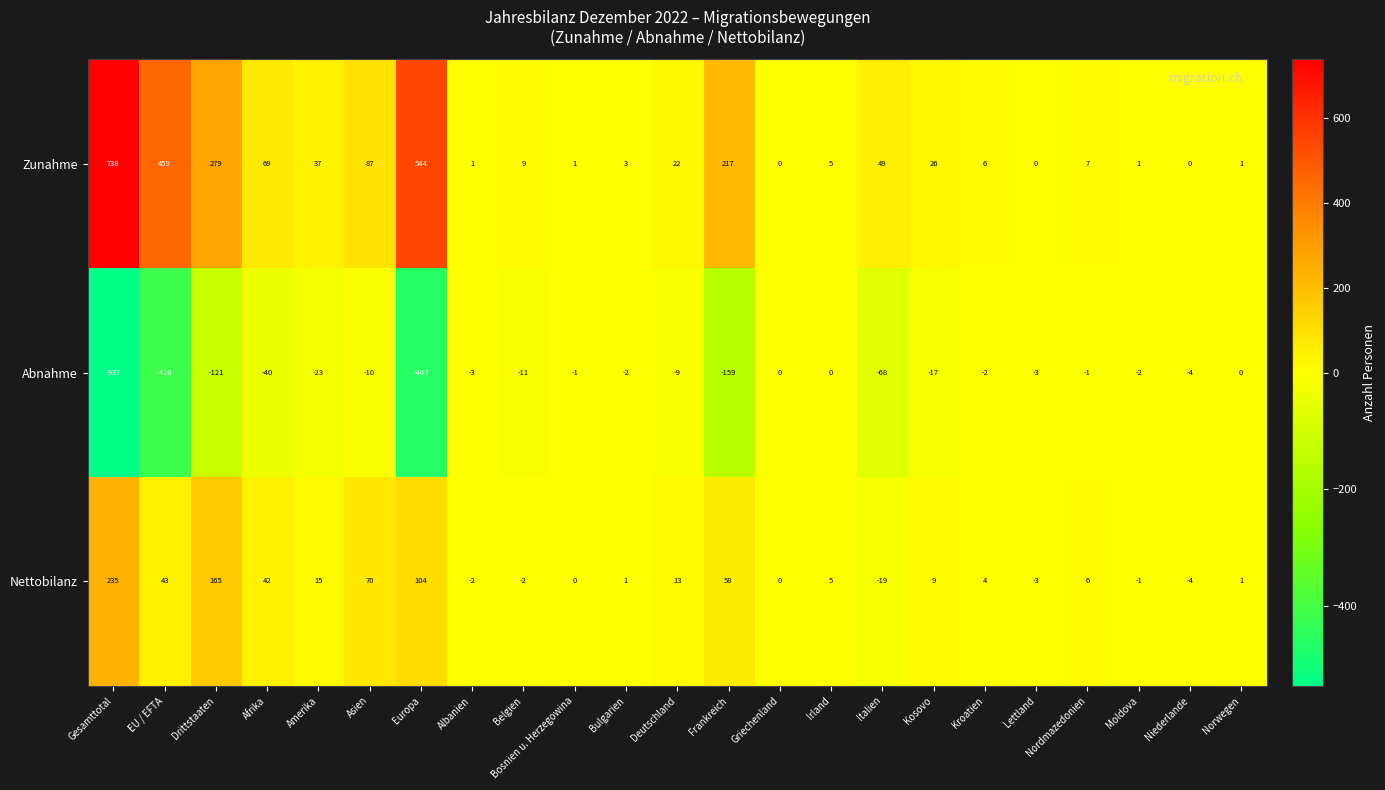

Count the number of data series in this chart.

3